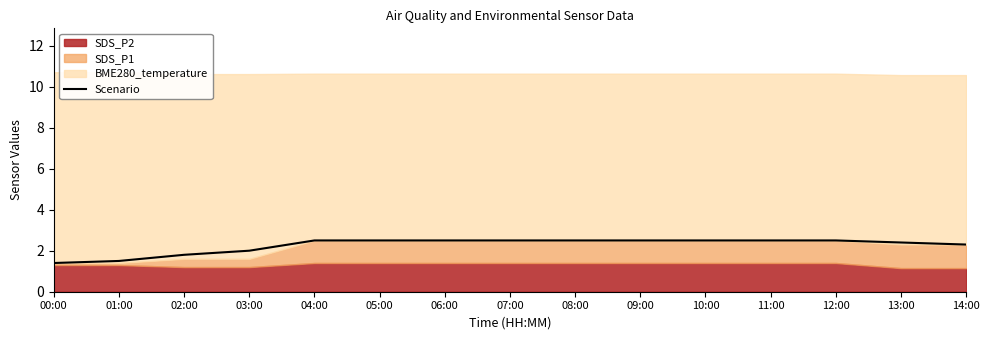

Reading right to left, what are all the values shown in this chart?

14:00=2.3	13:00=2.4	12:00=2.5	11:00=2.5	10:00=2.5	09:00=2.5	08:00=2.5	07:00=2.5	06:00=2.5	05:00=2.5	04:00=2.5	03:00=2.0	02:00=1.8	01:00=1.5	00:00=1.4